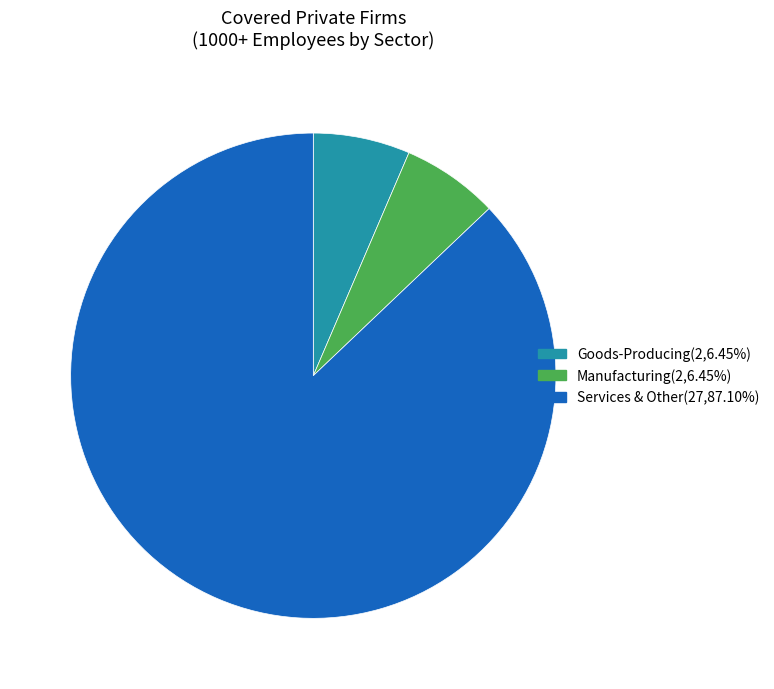

Is Services & Other(27,87.10%) the majority of the pie?

Yes